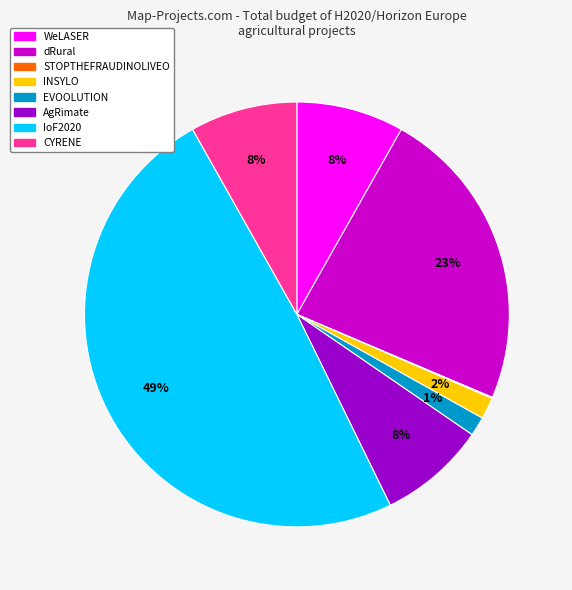

Which slice is the largest?

IoF2020